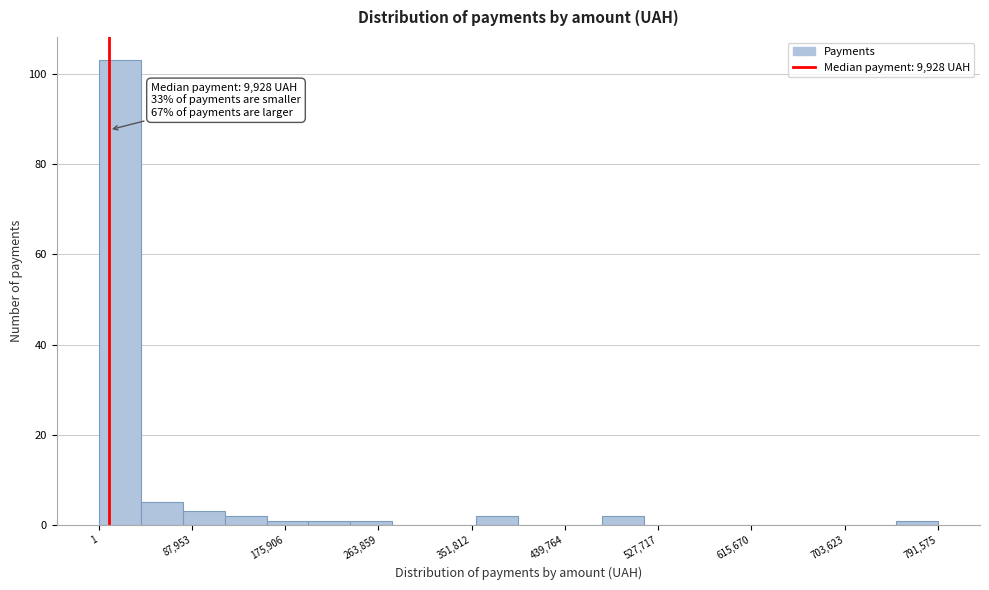

Read against the x-axis, roughly where is the centre of the tallest bar?

20000